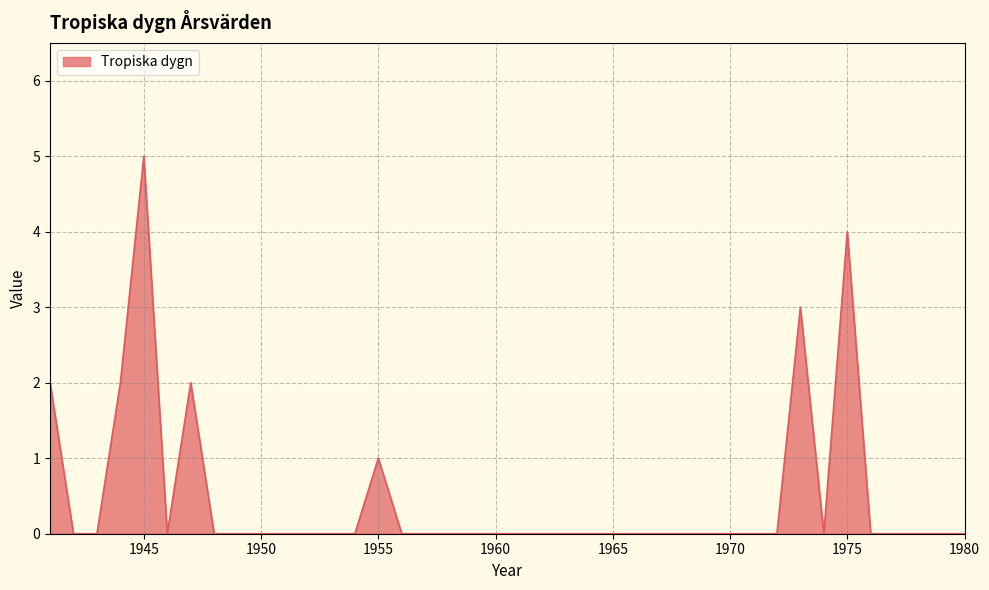

What is the difference between the maximum and minimum values?

5